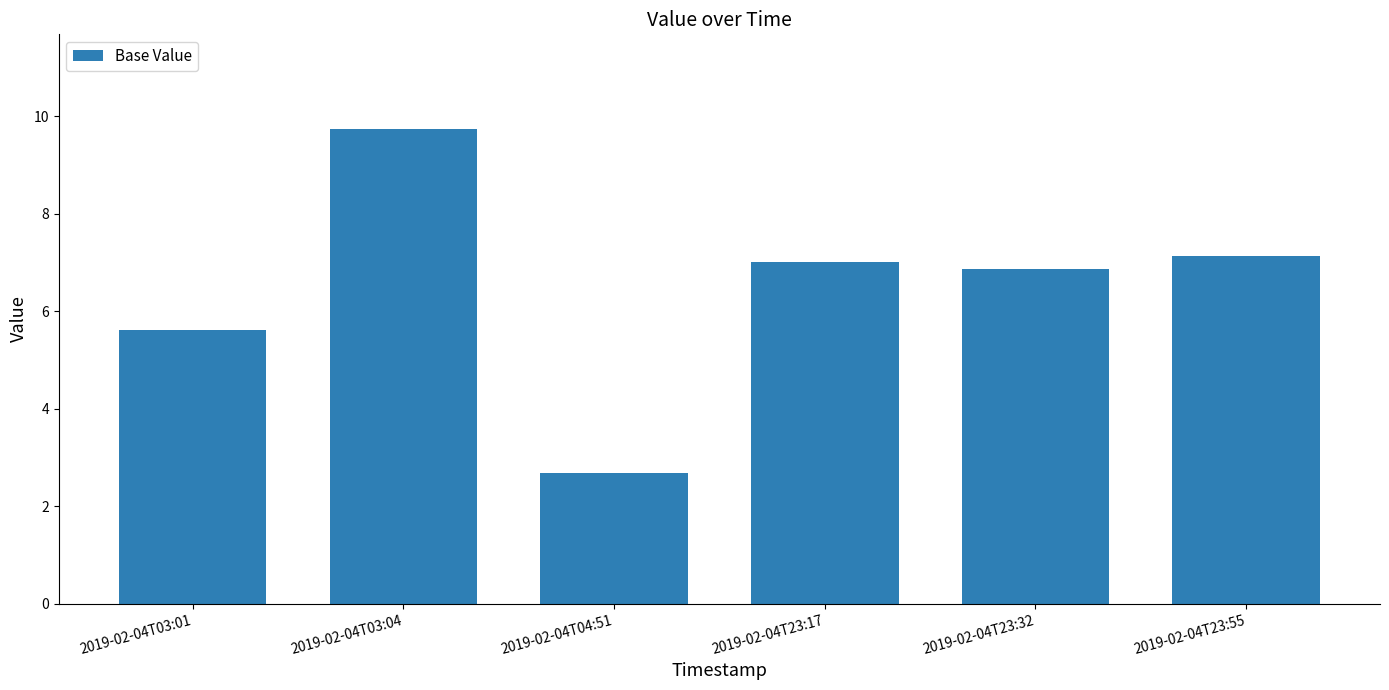

Rank the categories by value from highest to lowest.

2019-02-04T03:04, 2019-02-04T23:55, 2019-02-04T23:17, 2019-02-04T23:32, 2019-02-04T03:01, 2019-02-04T04:51